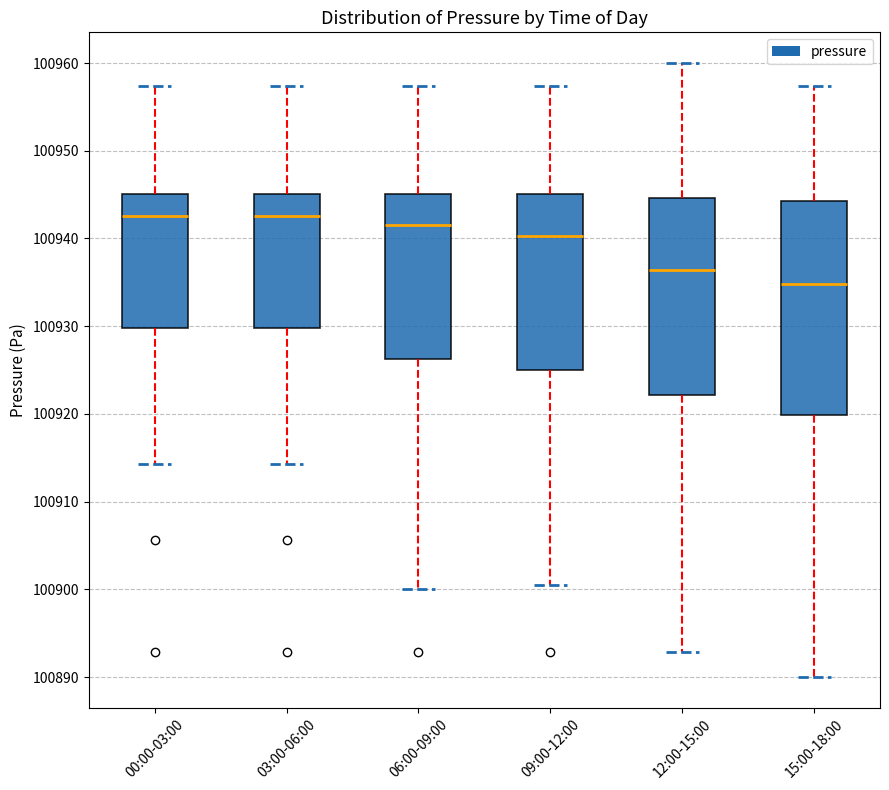

Where is the lower edge of the box for 00:00-03:00 on the y-axis? The values are not printed on the chart, so give them approximately, as read against the axis.

100930